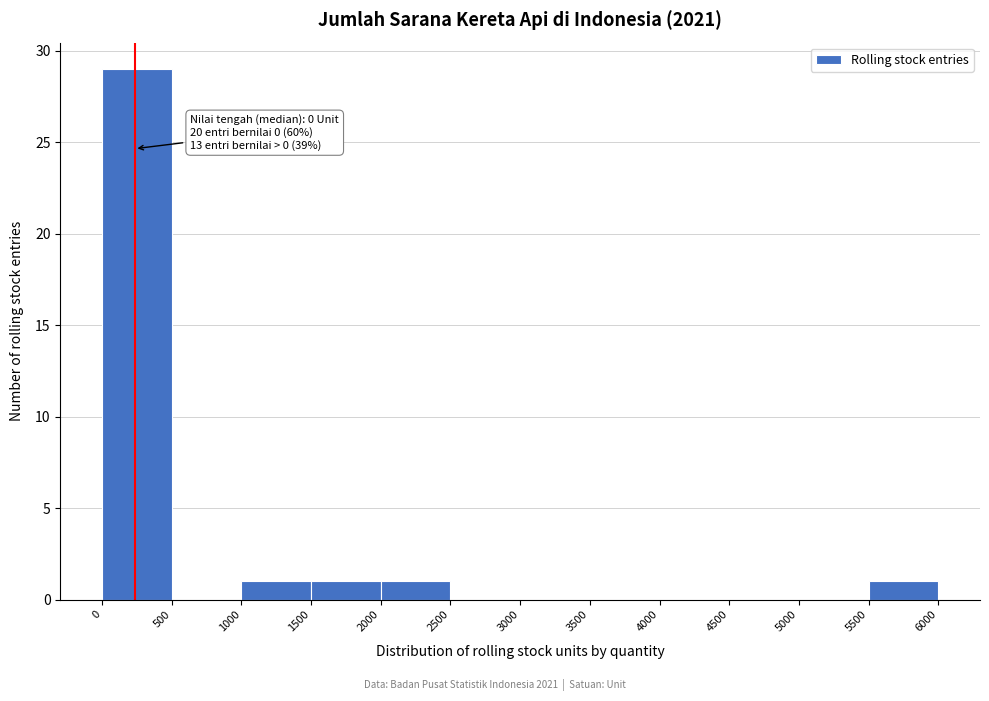

Over which range of the x-axis is the bar tallest?

0 to 500